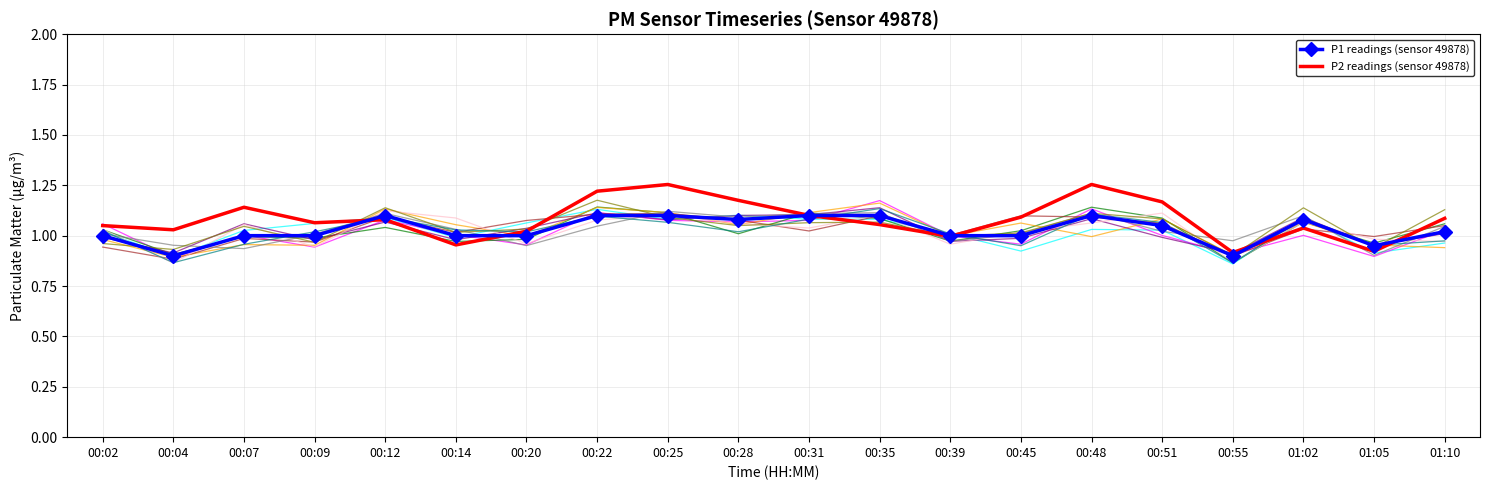

Where is P2 readings (sensor 49878) nearest to the value 1?

00:39